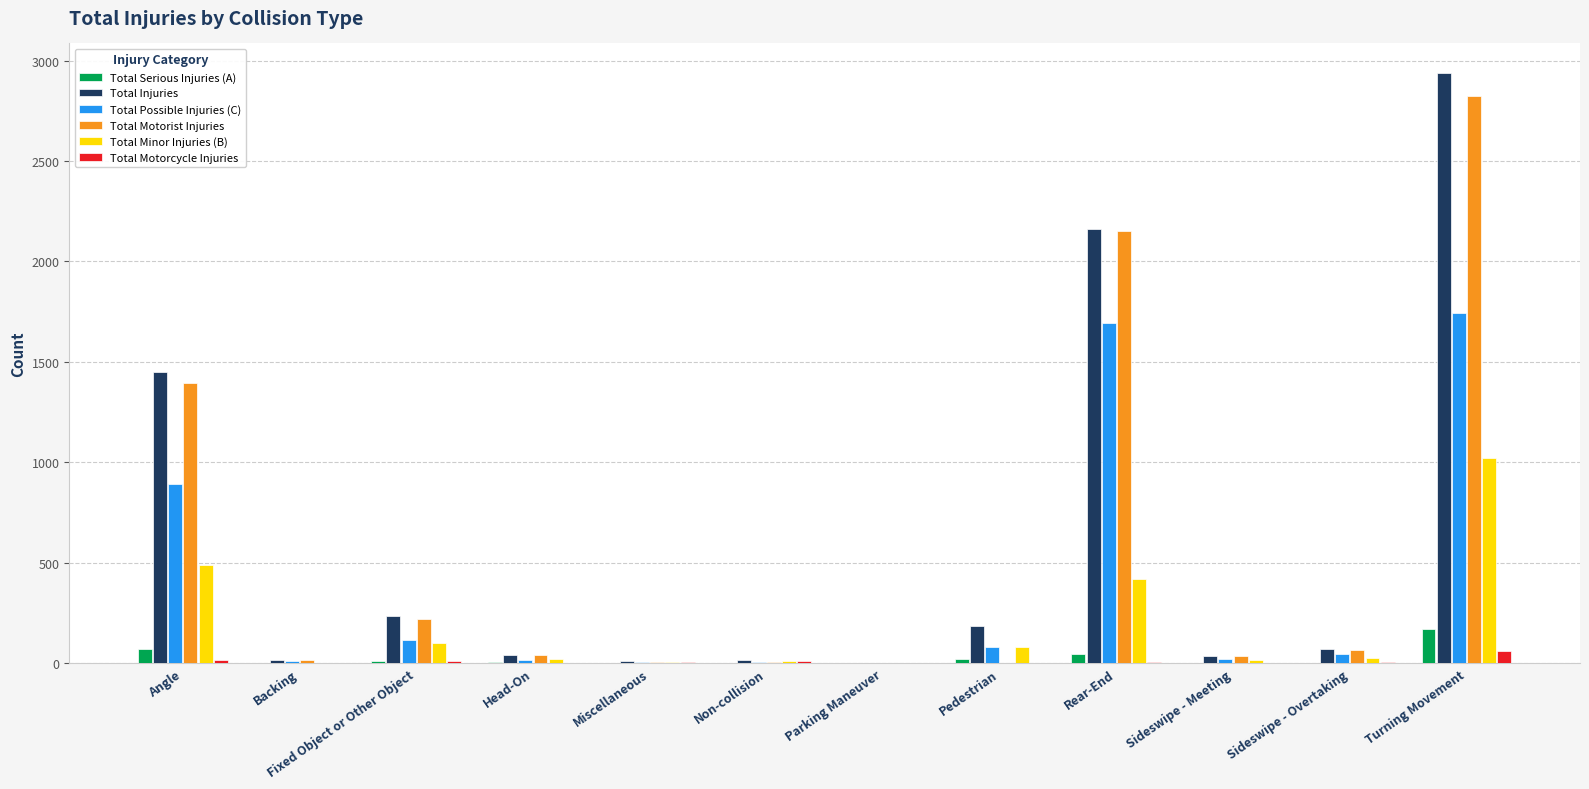

Which series changed the most between Backing and Turning Movement?

Total Injuries